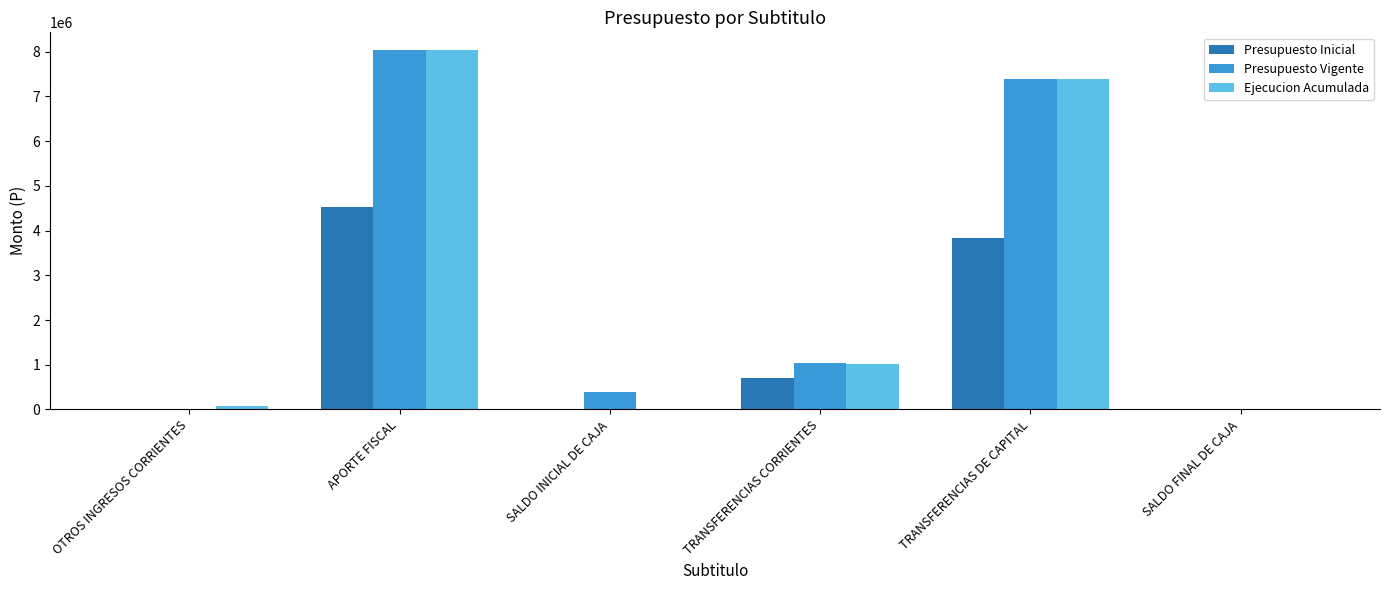

What is the difference between the Ejecucion Acumulada values at OTROS INGRESOS CORRIENTES and TRANSFERENCIAS CORRIENTES?

957188